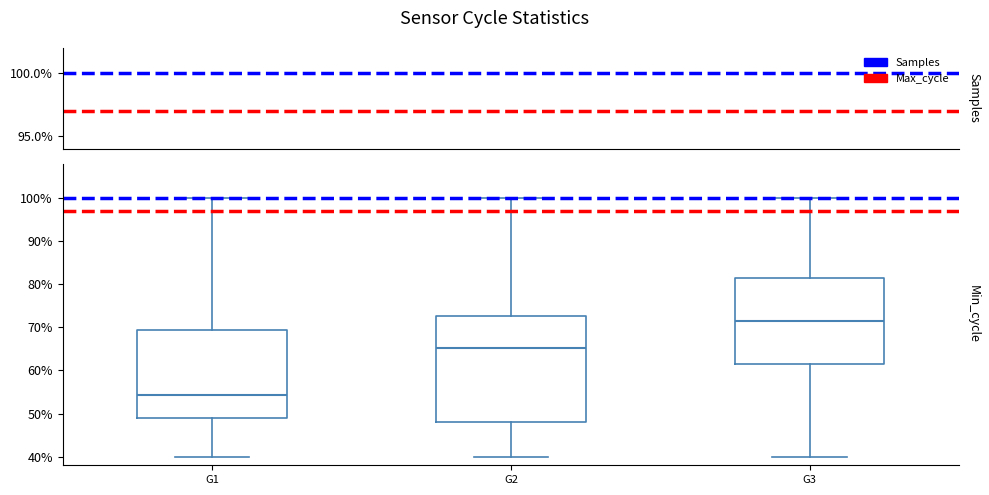

Reading left to right, transcribe this box plot: for each box, give where its median line is, the range the box spans, and where its two whiskers end, as read against the y-axis. The values are not printed on the chart, so give them approximately, as read against the axis.

G1: median 54, box 49 to 69, whiskers 40 to 100
G2: median 65, box 48 to 73, whiskers 40 to 100
G3: median 72, box 62 to 82, whiskers 40 to 100